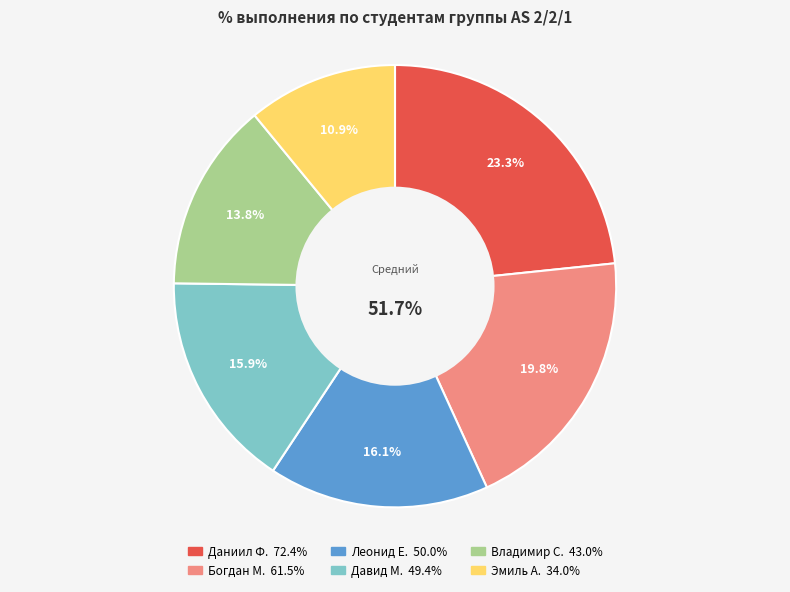

What percentage is the Давид М. slice, to the nearest percent?

16%